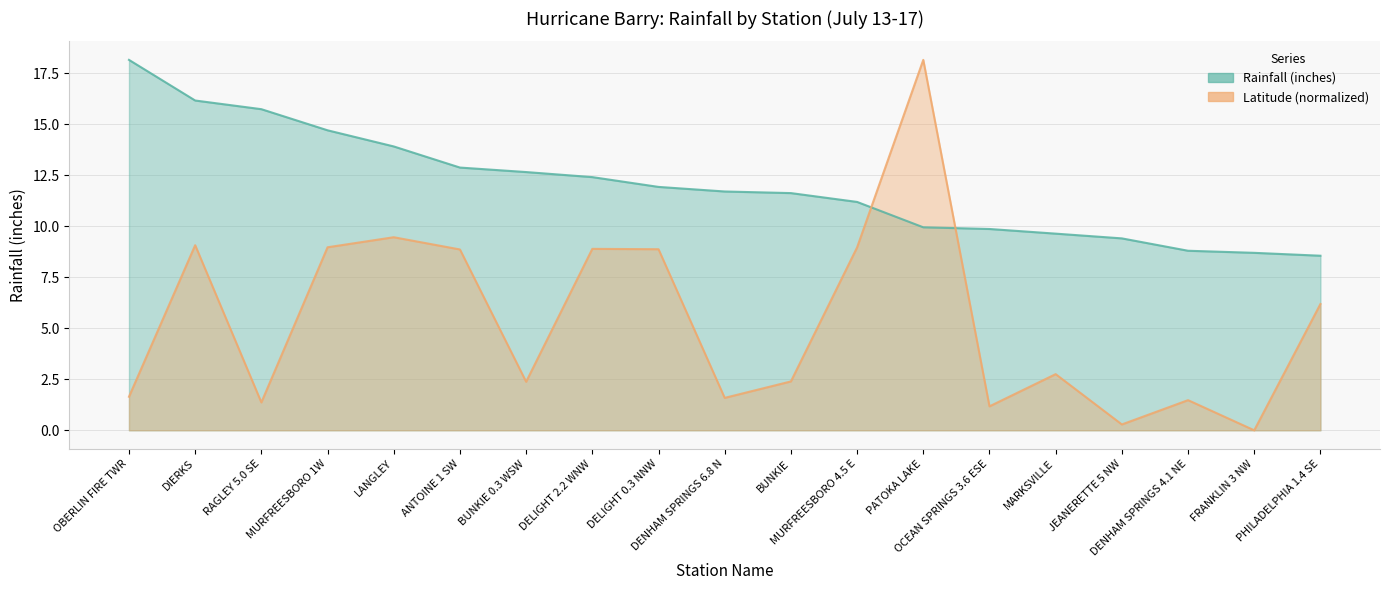

Reading left to right, transcribe all the data shown in this chart.

Rainfall (inches): 18.2	16.2	15.7	14.7	13.9	12.9	12.7	12.4	11.9	11.7	11.6	11.2	10.0	9.9	9.6	9.4	8.8	8.7	8.6
Latitude: 1.6	9.1	1.4	9.0	9.5	8.9	2.4	8.9	8.9	1.6	2.4	9.0	18.2	1.2	2.8	0.3	1.5	0.0	6.2